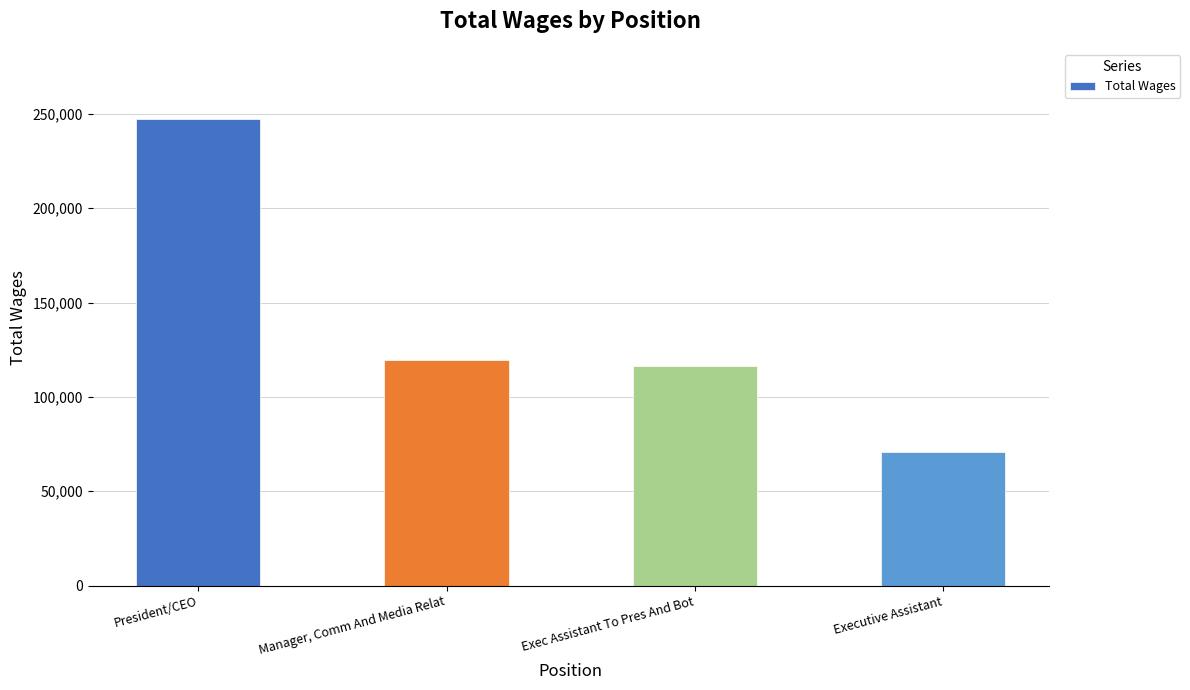

Reading left to right, what are all the values shown in this chart?

247416	119700	116151	70993